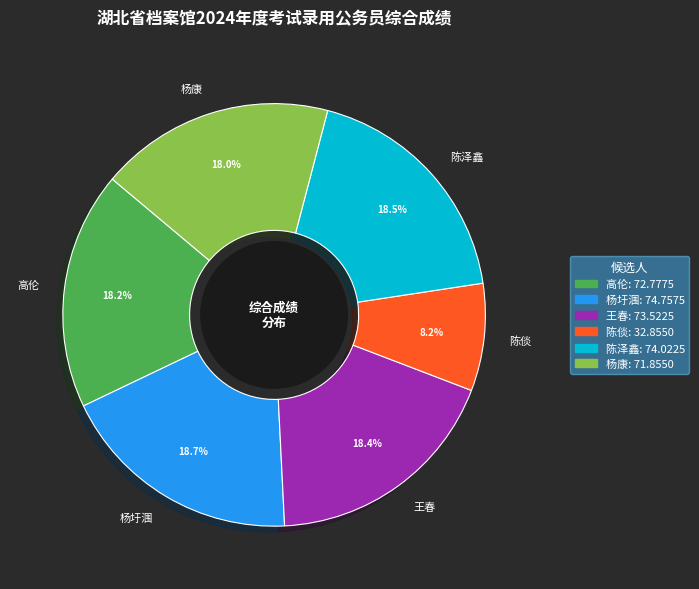

True or false: 陈倓 accounts for 18% of the total.

False